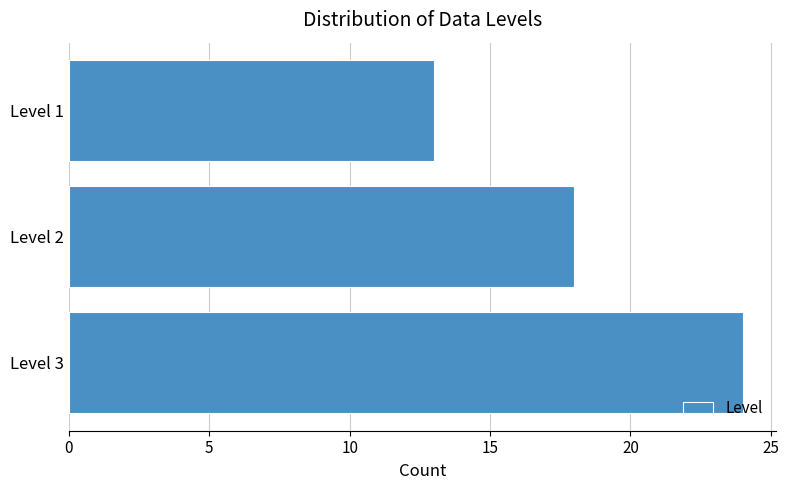

Reading bottom to top, list all the values displayed in this chart.

Level 3=24	Level 2=18	Level 1=13